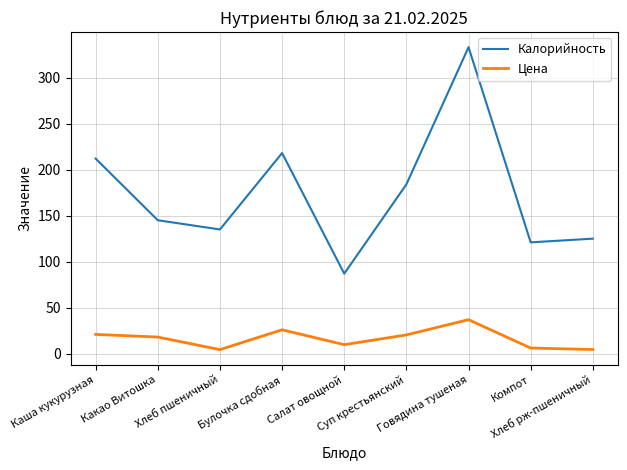

Which series has the widest spread of values?

Калорийность